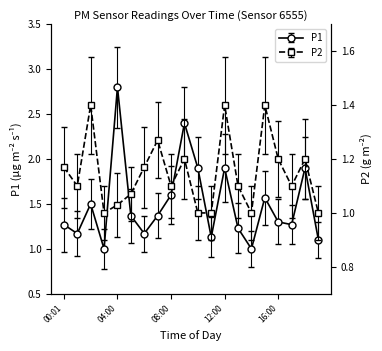

Between 19:00 and 03:00, which is larger?

19:00